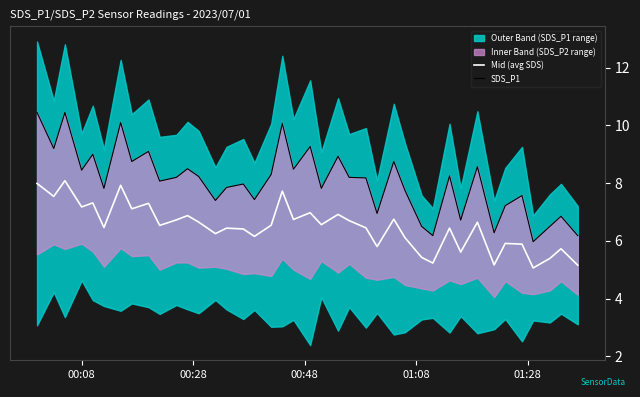

What is the lowest value of the Mid (avg SDS) series?

5.1